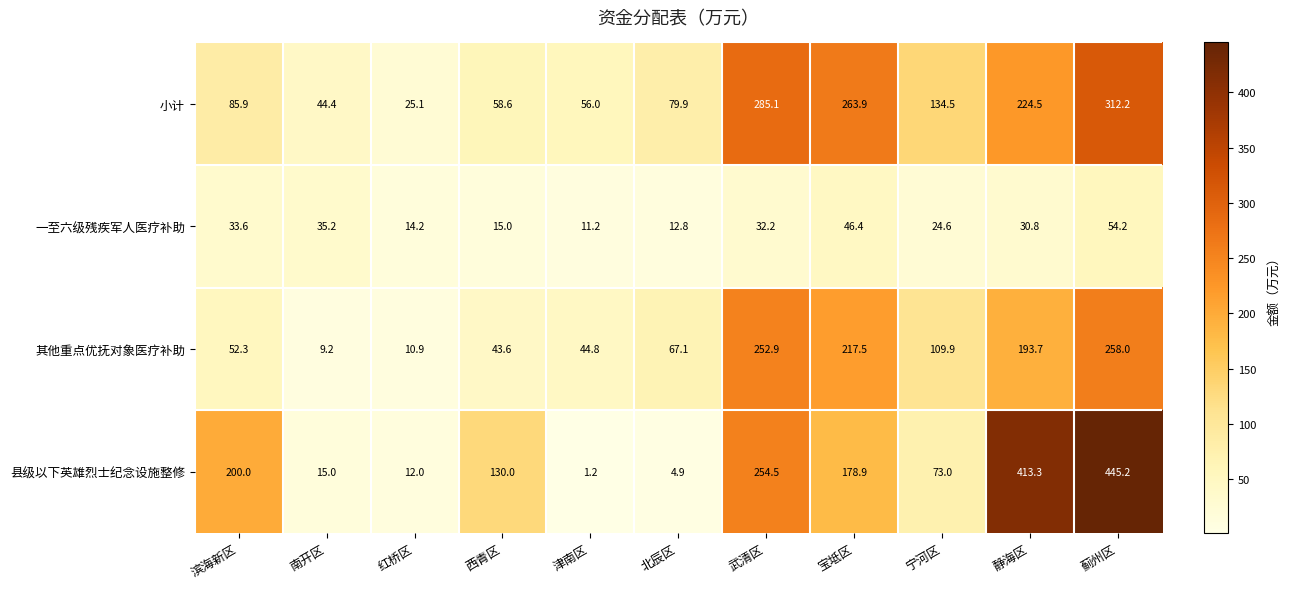

Read the 其他重点优抚对象医疗补助 value at 静海区.

193.7